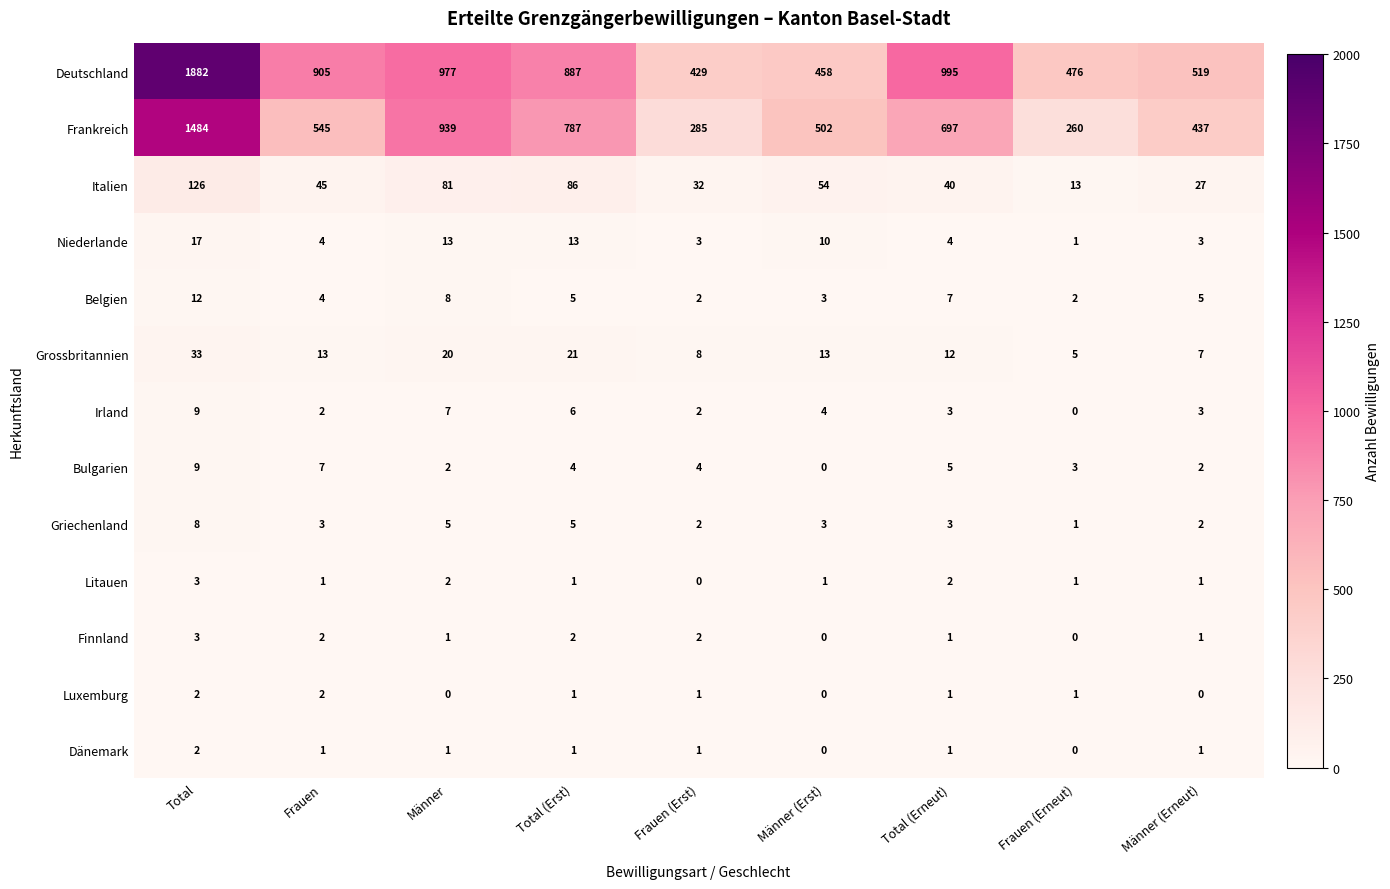

What is the maximum value for Griechenland?

8